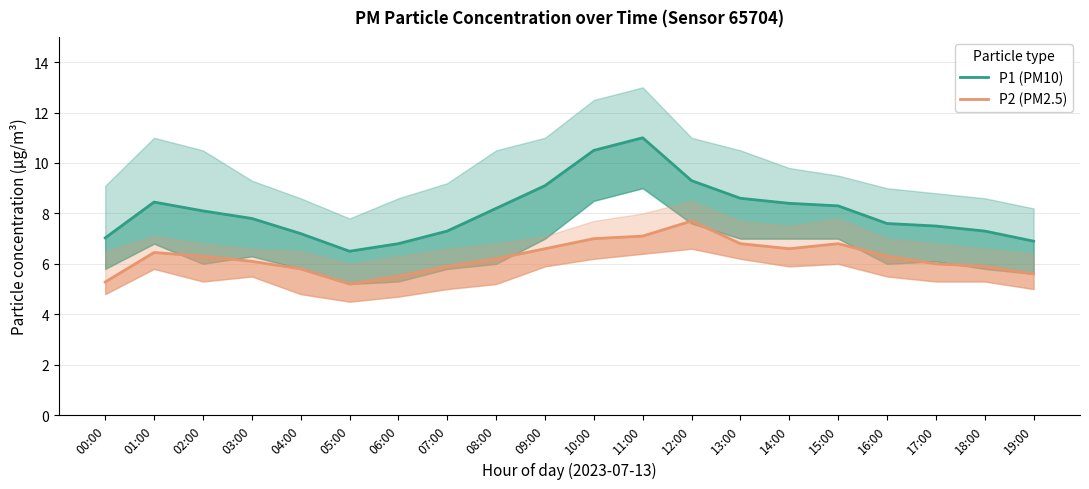

True or false: P1 (PM10) and P2 (PM2.5) intersect in this chart.

False